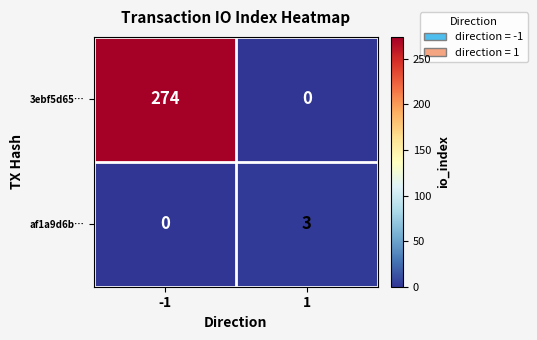

Rank the categories by af1a9d6b… value from highest to lowest.

1, -1